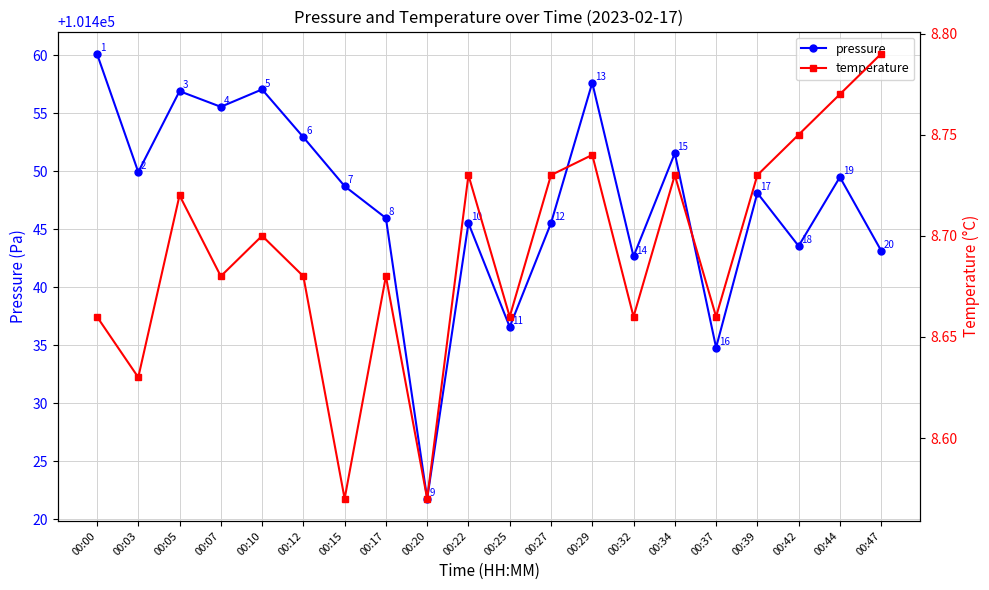

Reading left to right, what are all the values shown in this chart?

pressure: 00:00=101460.1	00:03=101449.9	00:05=101456.9	00:07=101455.6	00:10=101457.1	00:12=101452.9	00:15=101448.7	00:17=101446.0	00:20=101421.8	00:22=101445.5	00:25=101436.6	00:27=101445.5	00:29=101457.6	00:32=101442.7	00:34=101451.6	00:37=101434.8	00:39=101448.1	00:42=101443.6	00:44=101449.5	00:47=101443.2
temperature: 00:00=8.7	00:03=8.6	00:05=8.7	00:07=8.7	00:10=8.7	00:12=8.7	00:15=8.6	00:17=8.7	00:20=8.6	00:22=8.7	00:25=8.7	00:27=8.7	00:29=8.7	00:32=8.7	00:34=8.7	00:37=8.7	00:39=8.7	00:42=8.8	00:44=8.8	00:47=8.8